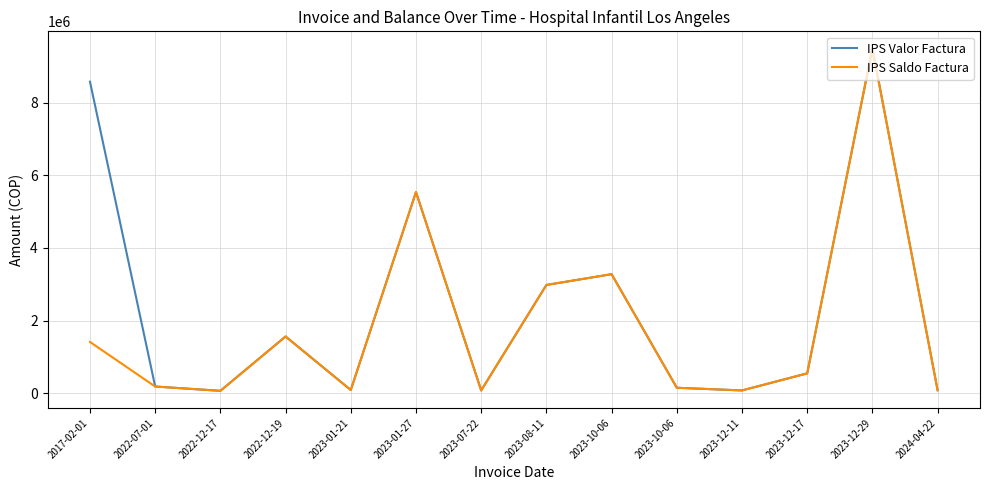

What is the difference between the IPS Saldo Factura values at 2022-12-17 and 2023-08-11?

2913226